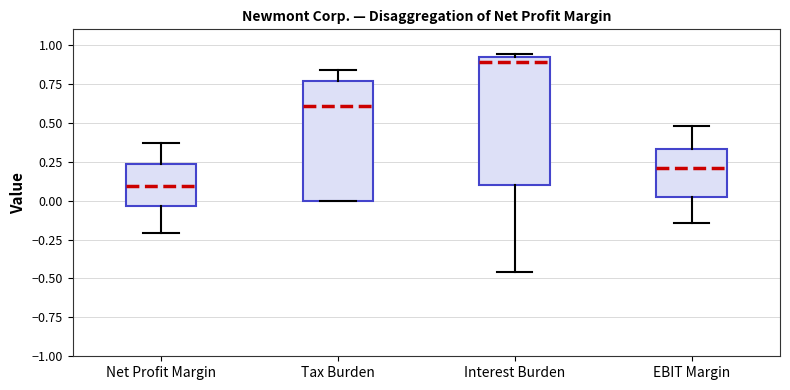

Where does the lower whisker of the box for Interest Burden end on the y-axis? The values are not printed on the chart, so give them approximately, as read against the axis.

-0.45